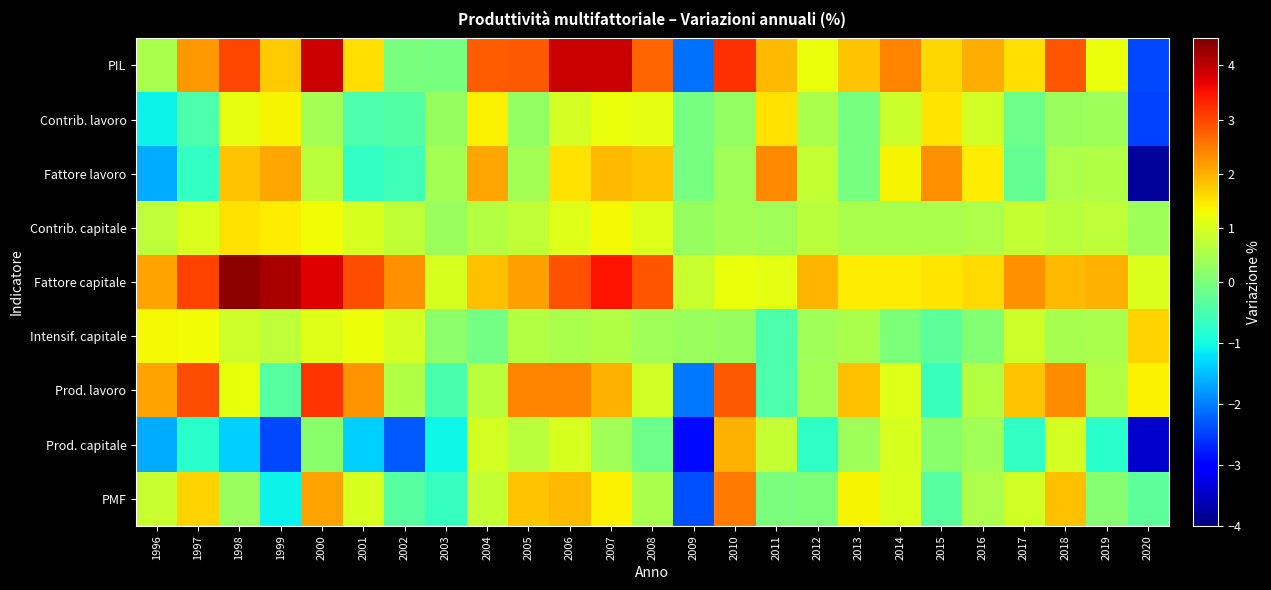

At which category is the sum across all series the highest?

2000